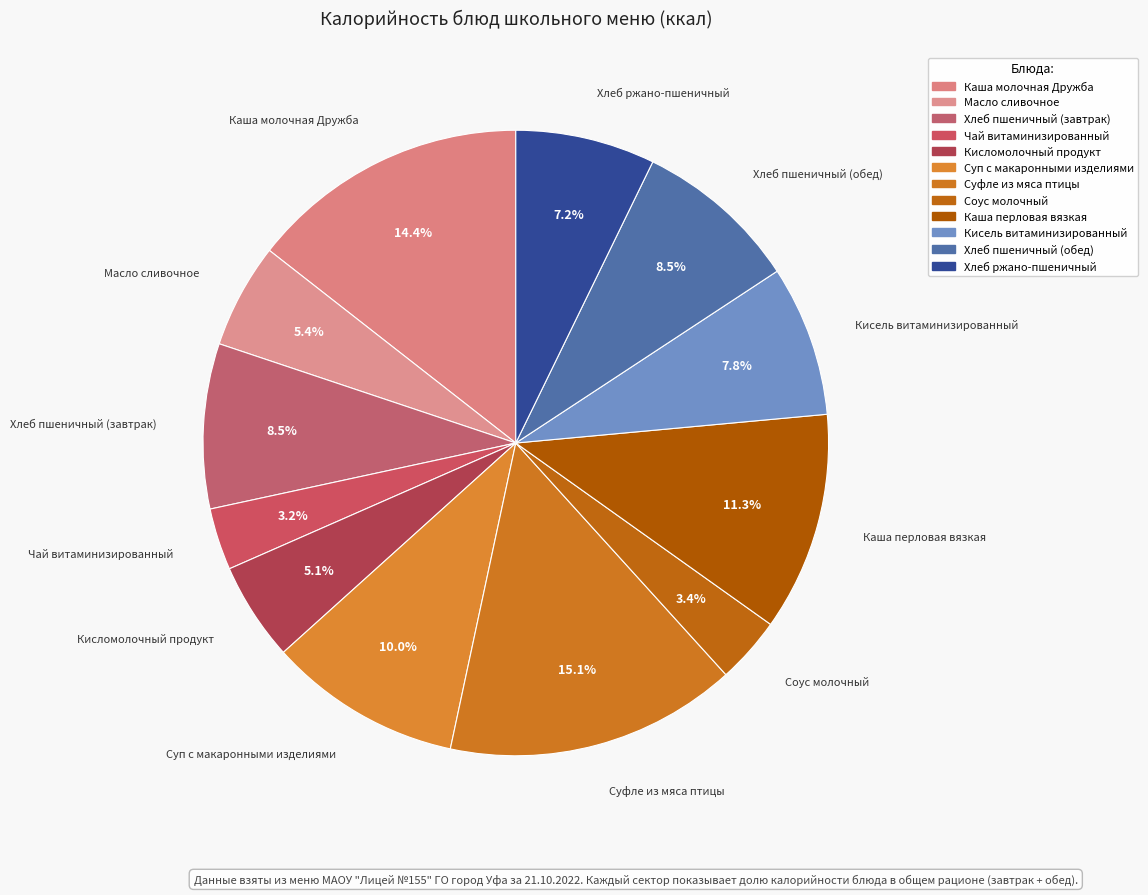

What percentage is the Масло сливочное slice, to the nearest percent?

5%